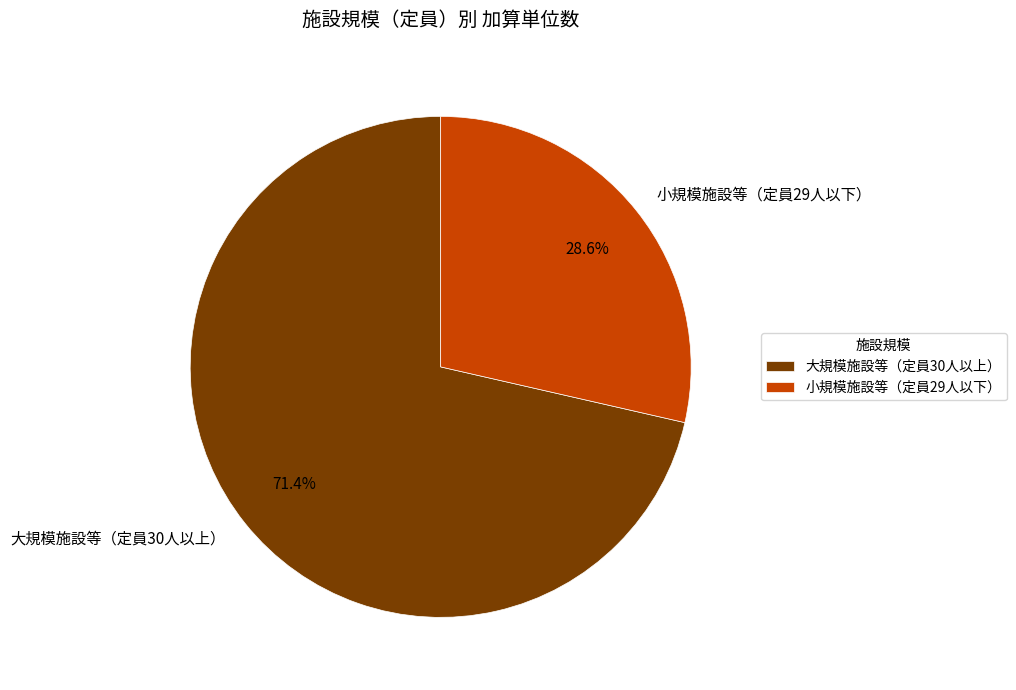

What is the largest slice in the pie chart?

大規模施設等（定員30人以上）